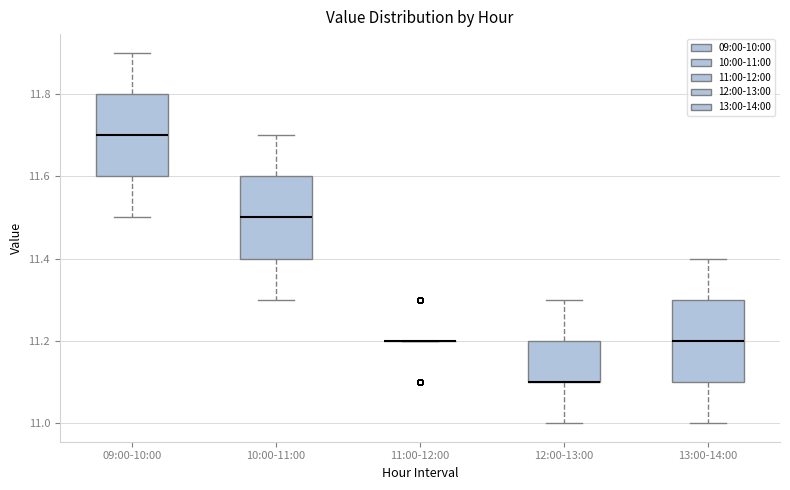

Reading left to right, transcribe this box plot: for each box, give where its median line is, the range the box spans, and where its two whiskers end, as read against the y-axis. The values are not printed on the chart, so give them approximately, as read against the axis.

09:00-10:00: median 11.7, box 11.6 to 11.8, whiskers 11.5 to 11.9
10:00-11:00: median 11.5, box 11.4 to 11.6, whiskers 11.3 to 11.7
11:00-12:00: box collapsed to a line at 11.2, whiskers 11.2 to 11.2
12:00-13:00: median 11.1 (drawn on the box's lower edge), box 11.1 to 11.2, whiskers 11.0 to 11.3
13:00-14:00: median 11.2, box 11.1 to 11.3, whiskers 11.0 to 11.4